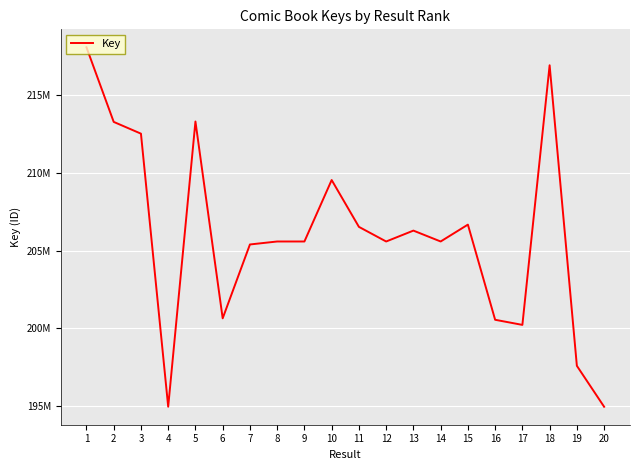

Does the chart have visible grid lines?

Yes